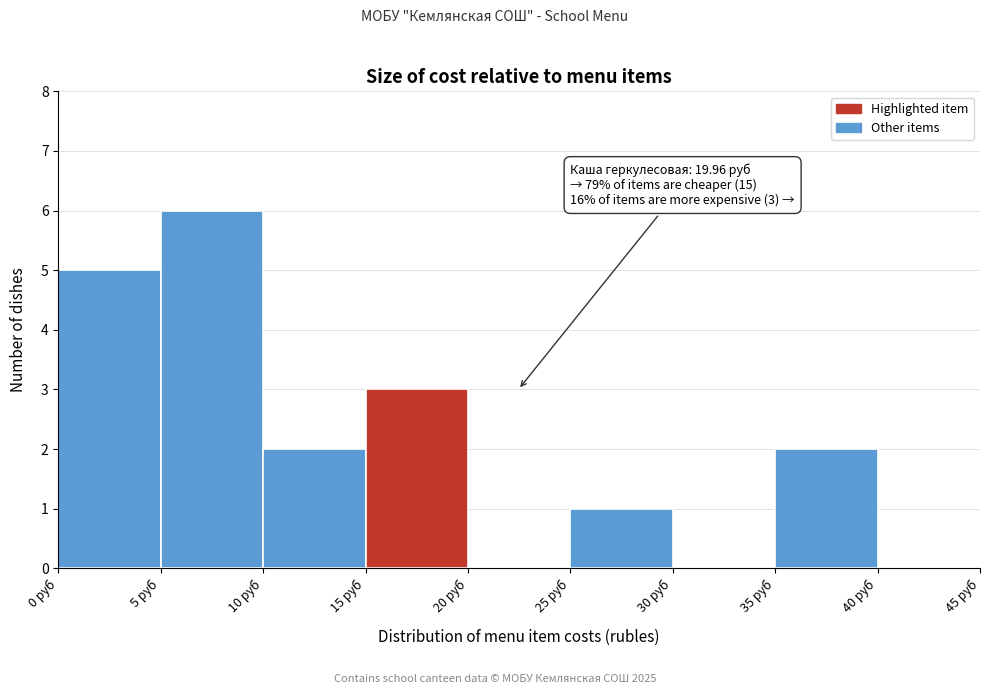

Which range on the x-axis has the tallest bar?

5 to 10